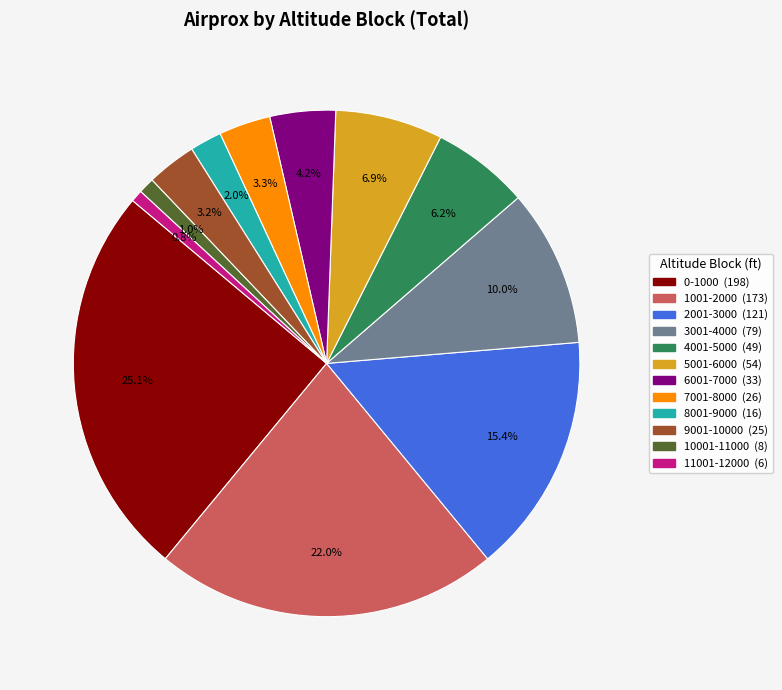

Count the number of slices in the pie.

12